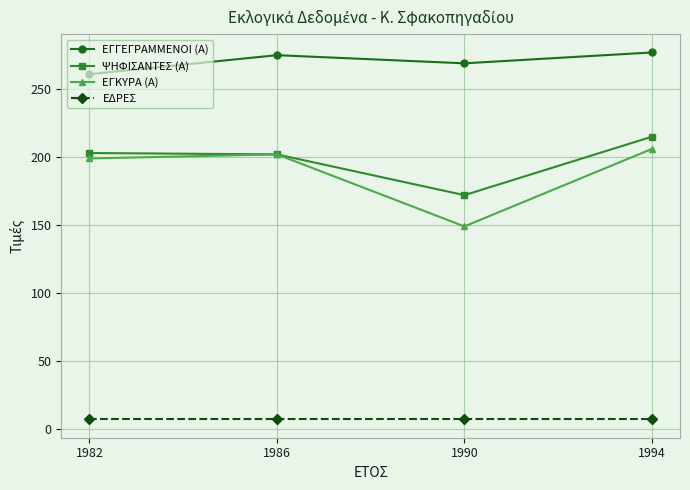

Rank the series by their maximum value, from lowest to highest.

ΕΔΡΕΣ, ΕΓΚΥΡΑ (Α), ΨΗΦΙΣΑΝΤΕΣ (Α), ΕΓΓΕΓΡΑΜΜΕΝΟΙ (Α)